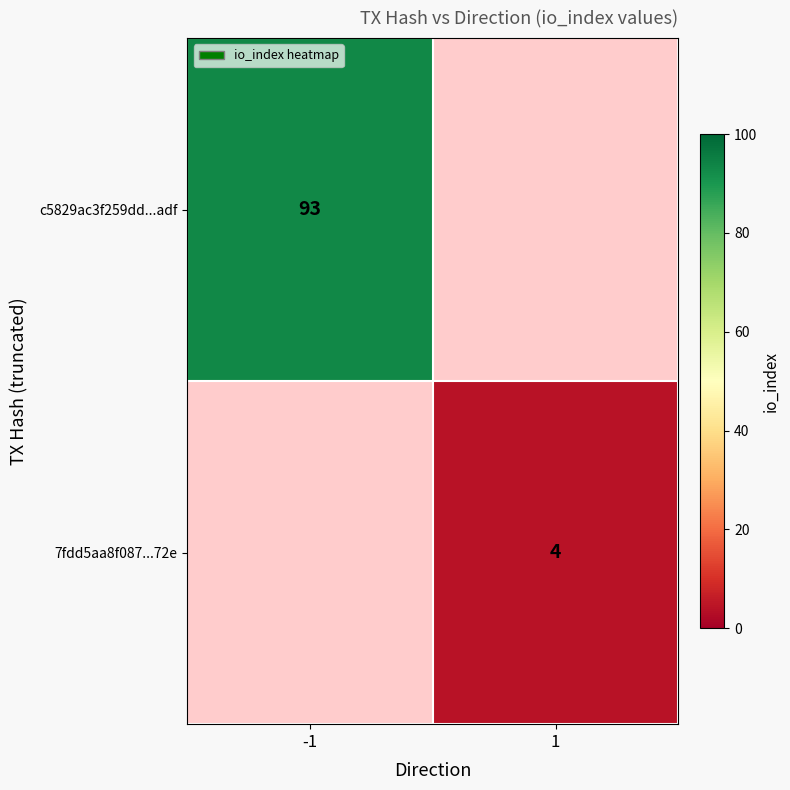

What is the smallest value displayed?

4.0